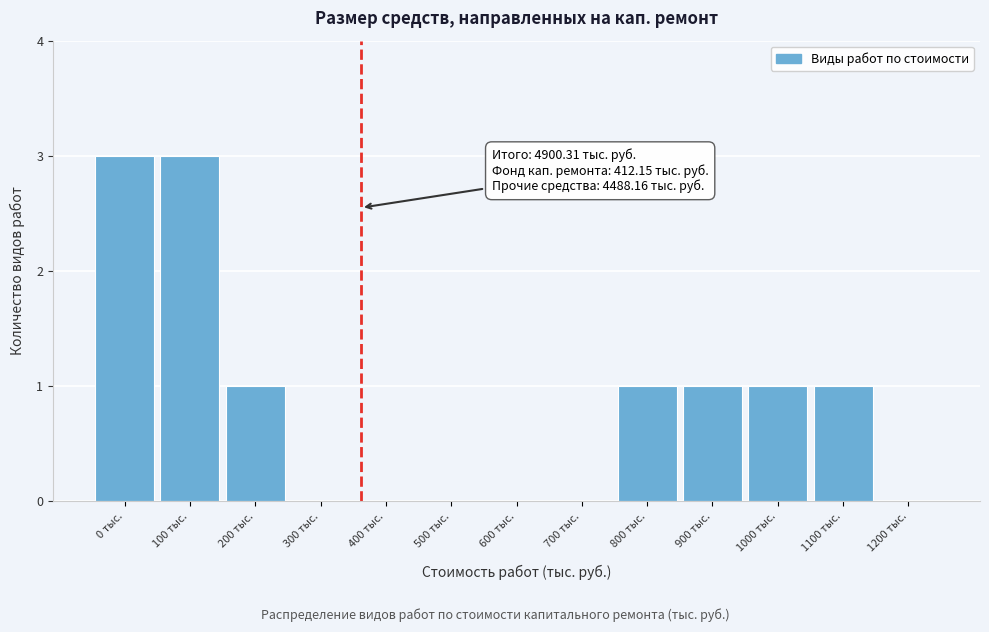

Reading right to left, list all the values displayed in this chart.

1200 тыс.=0	1100 тыс.=1	1000 тыс.=1	900 тыс.=1	800 тыс.=1	700 тыс.=0	600 тыс.=0	500 тыс.=0	400 тыс.=0	300 тыс.=0	200 тыс.=1	100 тыс.=3	0 тыс.=3